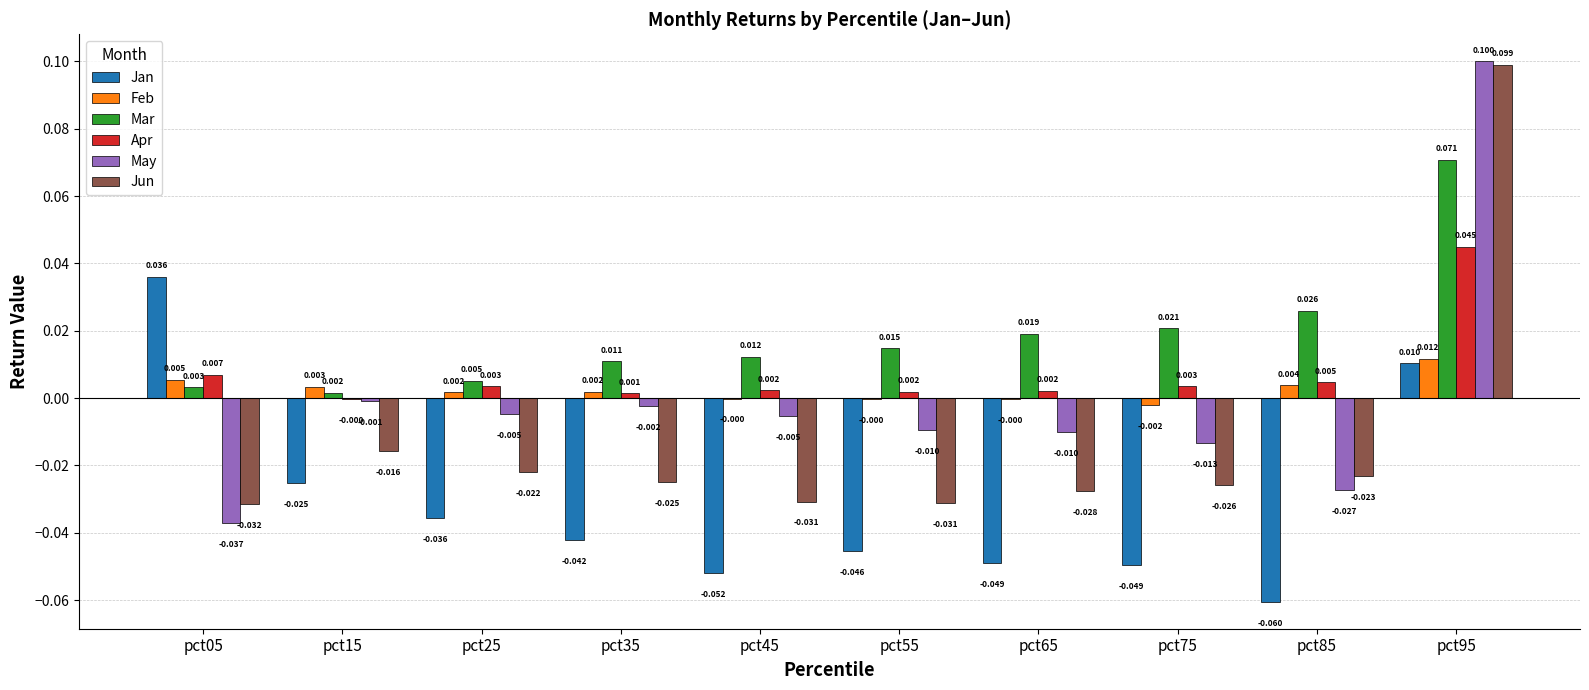

The Jun series shows -0.0 at pct05. True or false?

True